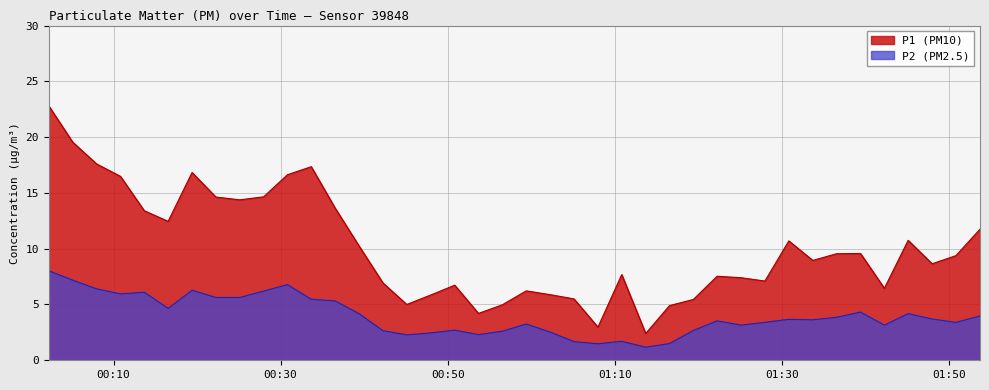

What are all the series names shown in the legend?

P1 (PM10), P2 (PM2.5)